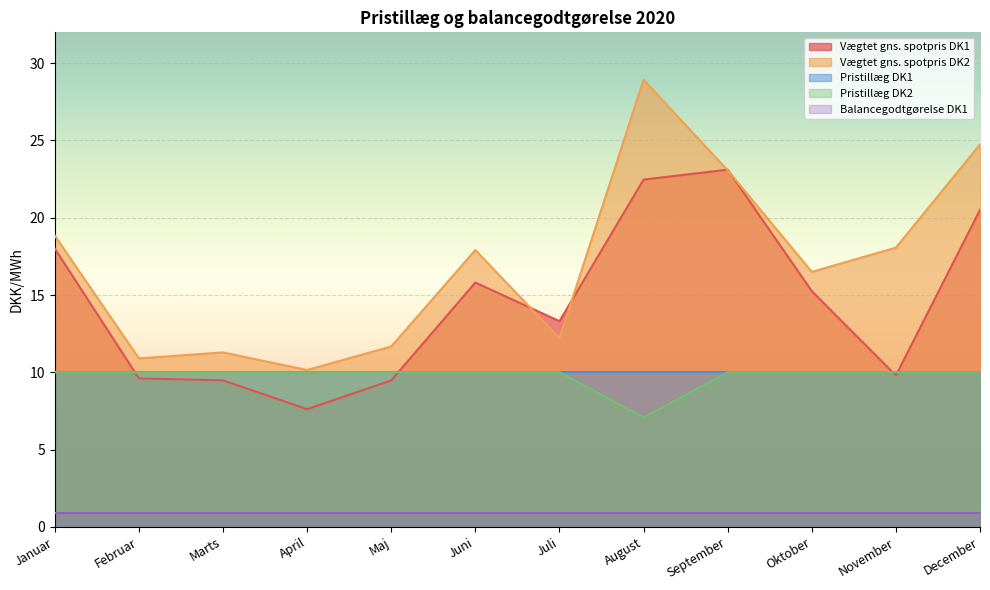

At which label does Vægtet gns. spotpris DK2 first exceed 17?

Januar